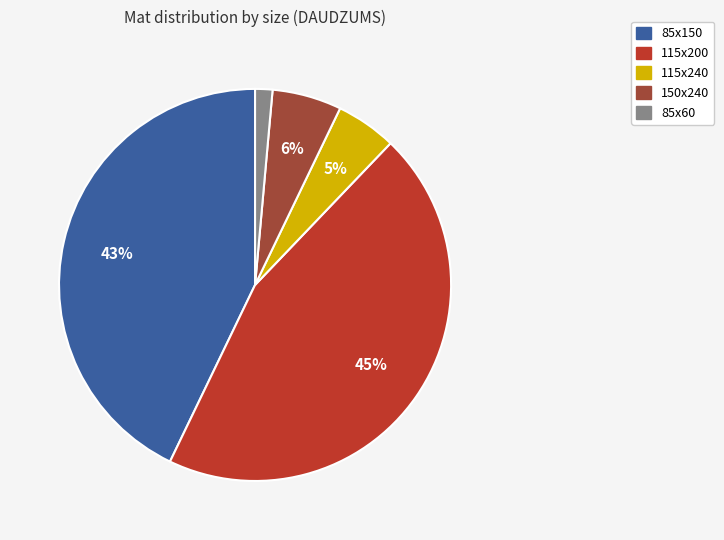

Is there a majority slice in this chart?

No